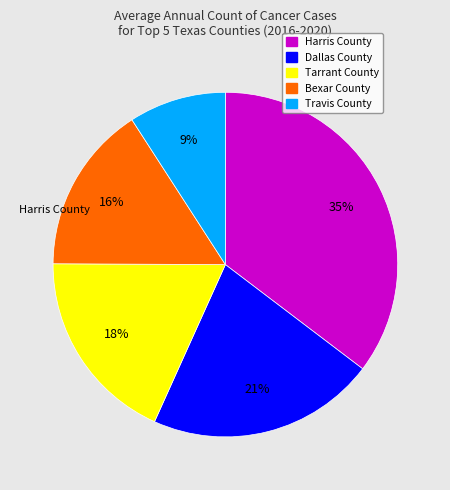

Is it true that Tarrant County is 18% of the pie?

True